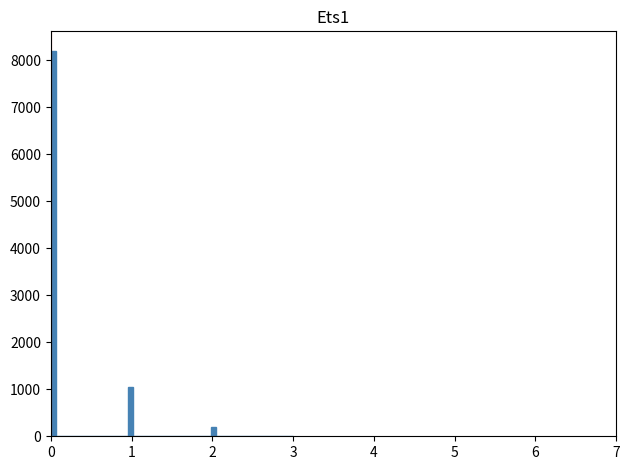

Read against the x-axis, roughly where is the centre of the tallest bar?

0.0